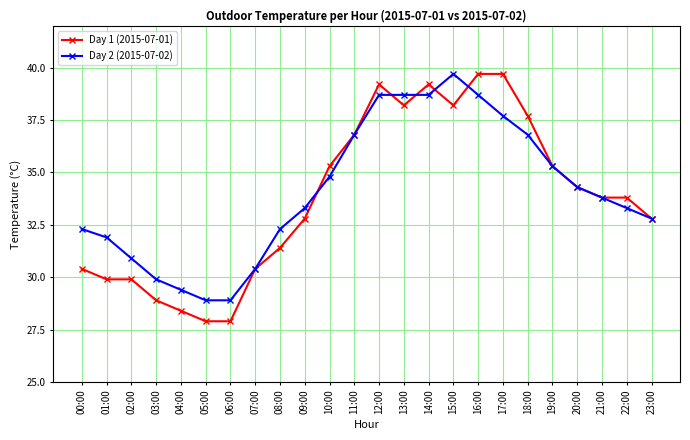

What is the difference between the second highest and second lowest values in the Day 2 (2015-07-02) series?

9.8